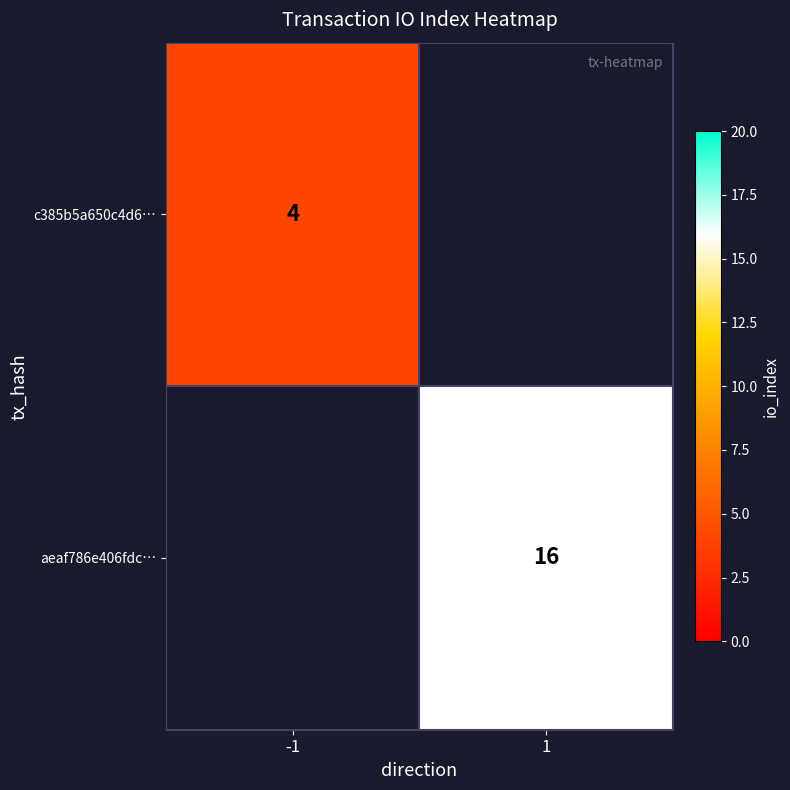

What is the smallest value displayed?

4.0